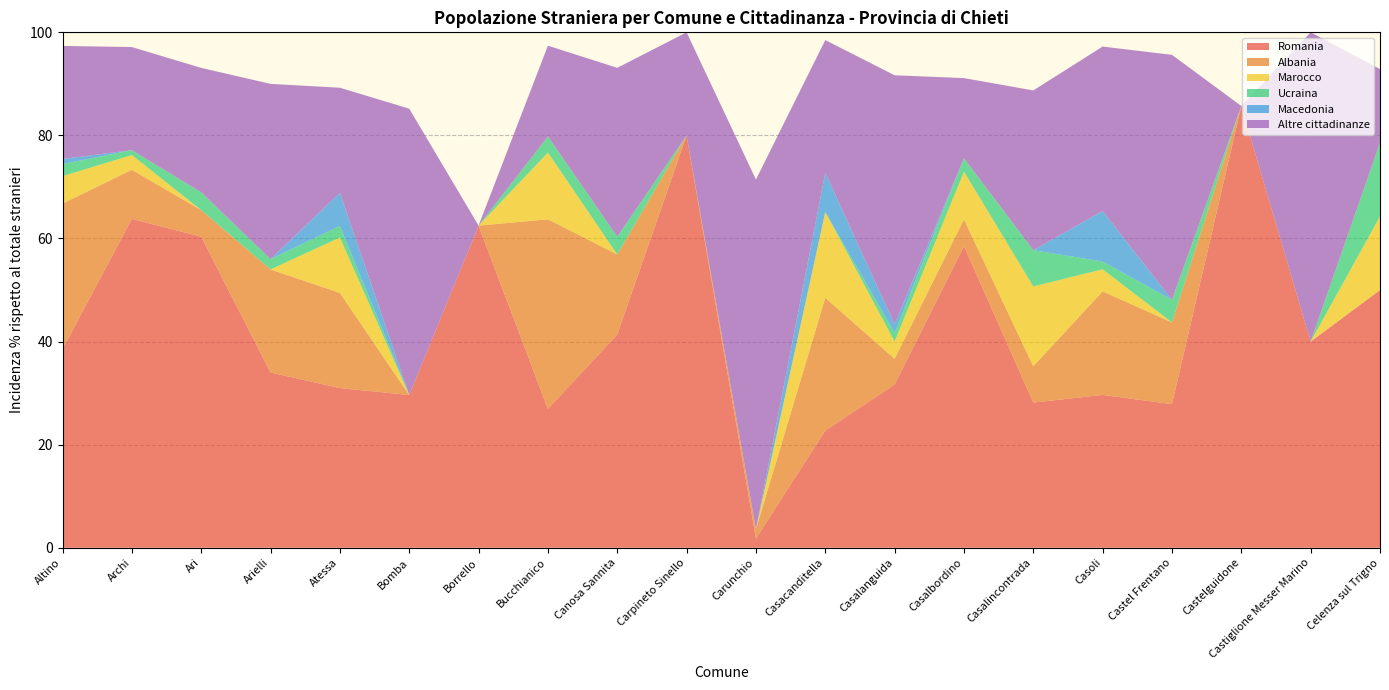

Reading left to right, what are all the values shown in this chart?

Romania: Altino=38.5	Archi=63.8	Ari=60.3	Arielli=34.0	Atessa=31.0	Bomba=29.6	Borrello=62.5	Bucchianico=26.9	Canosa Sannita=41.4	Carpineto Sinello=80.0	Carunchio=1.8	Casacanditella=22.7	Casalanguida=31.7	Casalbordino=58.5	Casalincontrada=28.2	Casoli=29.6	Castel Frentano=27.9	Castelguidone=85.7	Castiglione Messer Marino=40.0	Celenza sul Trigno=50.0
Albania: Altino=28.2	Archi=9.5	Ari=5.2	Arielli=20.0	Atessa=18.5	Bomba=0.0	Borrello=0.0	Bucchianico=36.8	Canosa Sannita=15.5	Carpineto Sinello=0.0	Carunchio=1.8	Casacanditella=25.8	Casalanguida=5.0	Casalbordino=5.2	Casalincontrada=7.0	Casoli=20.1	Castel Frentano=15.8	Castelguidone=0.0	Castiglione Messer Marino=0.0	Celenza sul Trigno=0.0
Marocco: Altino=5.3	Archi=2.9	Ari=0.0	Arielli=0.0	Atessa=10.8	Bomba=0.0	Borrello=0.0	Bucchianico=12.9	Canosa Sannita=0.0	Carpineto Sinello=0.0	Carunchio=0.0	Casacanditella=16.7	Casalanguida=3.3	Casalbordino=9.3	Casalincontrada=15.5	Casoli=4.3	Castel Frentano=0.0	Castelguidone=0.0	Castiglione Messer Marino=0.0	Celenza sul Trigno=14.3
Ucraina: Altino=2.3	Archi=0.9	Ari=3.5	Arielli=2.0	Atessa=2.2	Bomba=0.0	Borrello=0.0	Bucchianico=3.1	Canosa Sannita=3.5	Carpineto Sinello=0.0	Carunchio=0.0	Casacanditella=0.0	Casalanguida=1.7	Casalbordino=2.6	Casalincontrada=7.0	Casoli=1.5	Castel Frentano=4.4	Castelguidone=0.0	Castiglione Messer Marino=0.0	Celenza sul Trigno=14.3
Macedonia: Altino=1.0	Archi=0.0	Ari=0.0	Arielli=0.0	Atessa=6.4	Bomba=0.0	Borrello=0.0	Bucchianico=0.0	Canosa Sannita=0.0	Carpineto Sinello=0.0	Carunchio=0.0	Casacanditella=7.6	Casalanguida=1.7	Casalbordino=0.0	Casalincontrada=0.0	Casoli=9.8	Castel Frentano=0.0	Castelguidone=0.0	Castiglione Messer Marino=0.0	Celenza sul Trigno=0.0
Altre cittadinanze: Altino=21.9	Archi=20.0	Ari=24.1	Arielli=34.0	Atessa=20.4	Bomba=55.6	Borrello=0.0	Bucchianico=17.6	Canosa Sannita=32.8	Carpineto Sinello=20.0	Carunchio=67.9	Casacanditella=25.8	Casalanguida=48.3	Casalbordino=15.6	Casalincontrada=31.0	Casoli=31.9	Castel Frentano=47.5	Castelguidone=0.0	Castiglione Messer Marino=60.0	Celenza sul Trigno=14.3